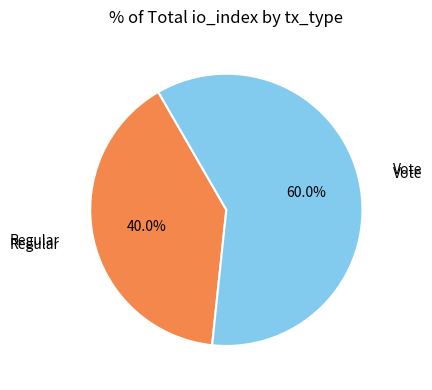

Is there any slice that represents more than half of the pie?

Yes